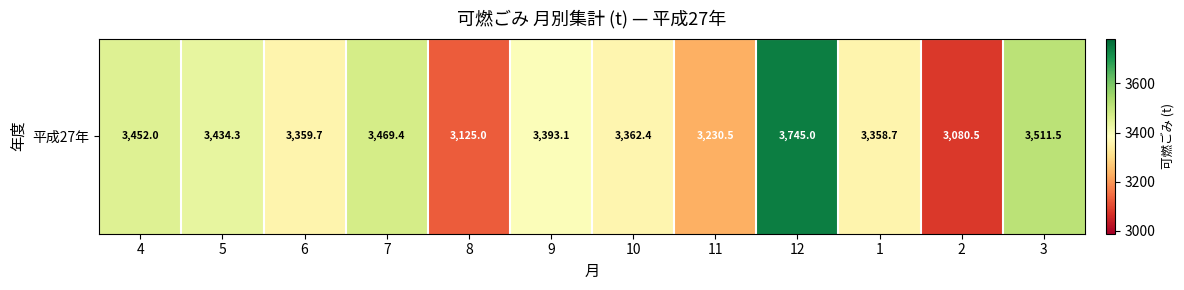

Count the number of values greater than 3393.

6